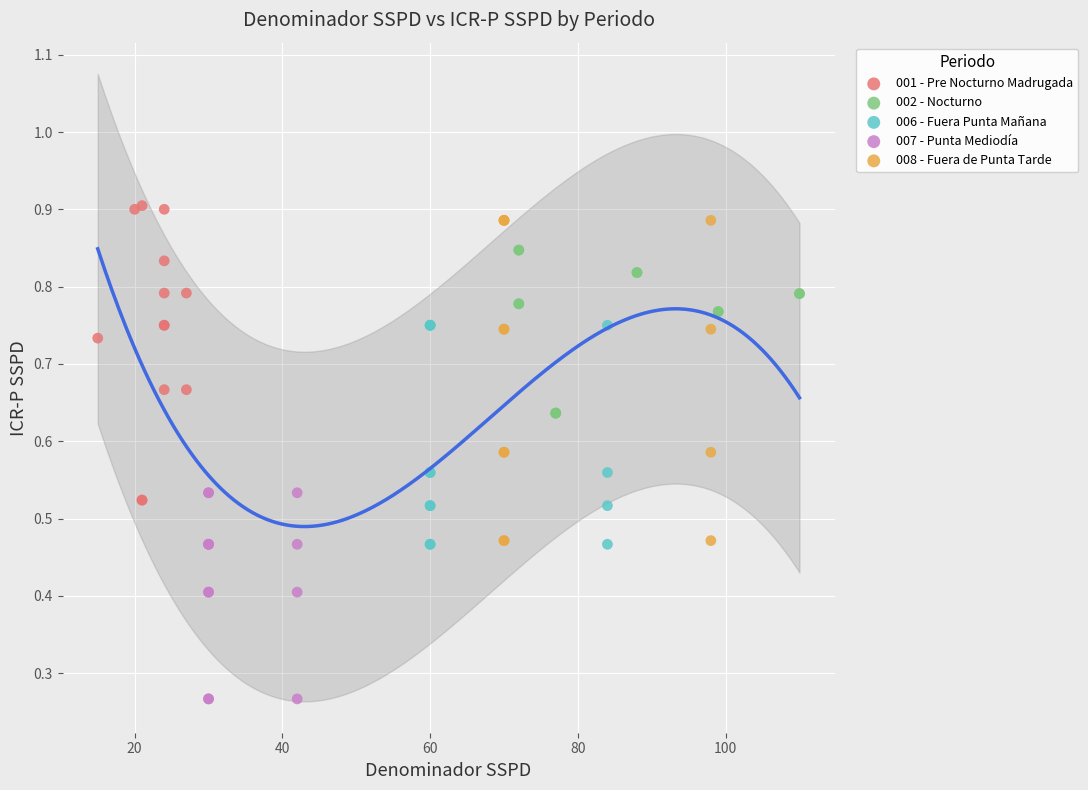

Which series contains the lowest Y value?

007 - Punta Mediodía